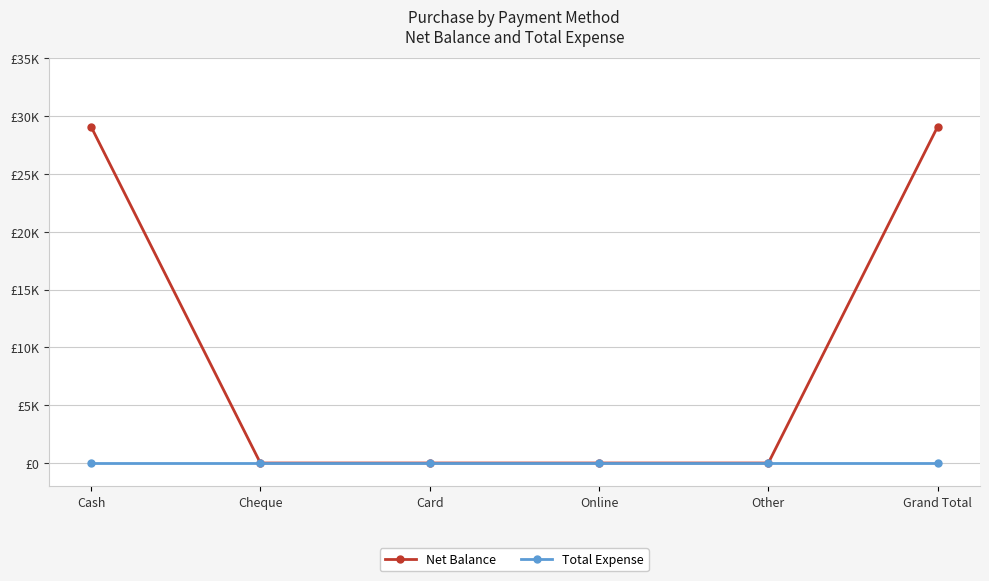

True or false: Net Balance has more than 0 points higher than both neighbors.

False